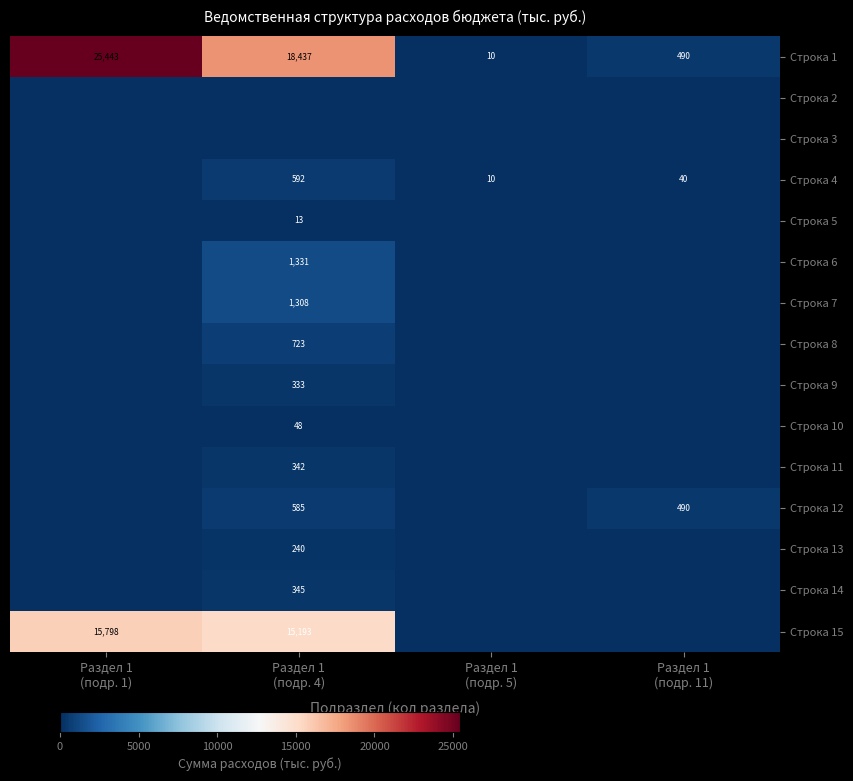

What is the sum of the Строка 1 values at Раздел 1 (подр. 4) and Раздел 1 (подр. 11)?

18927.5